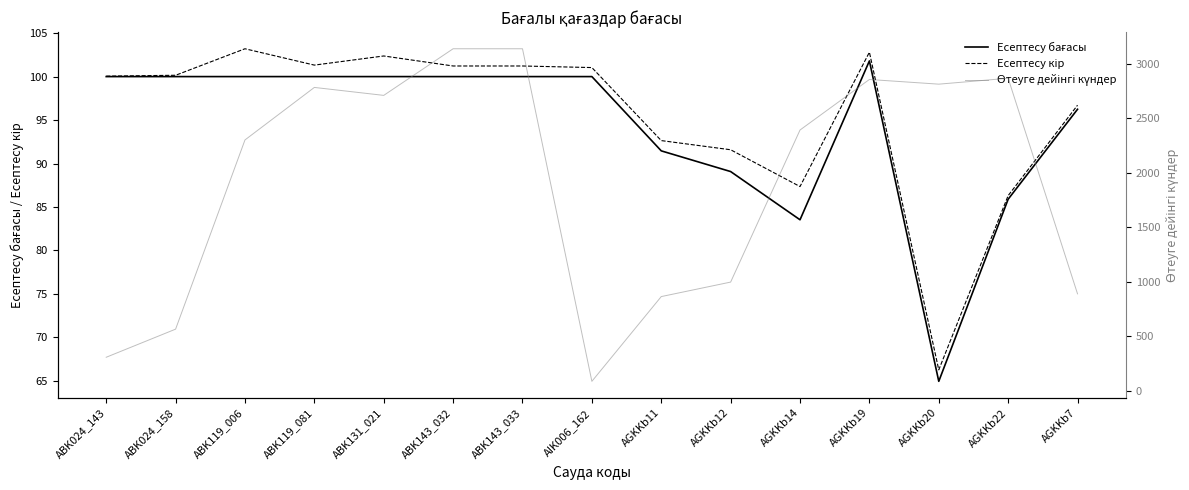

What is the average value of the Есептесу бағасы series?

94.2